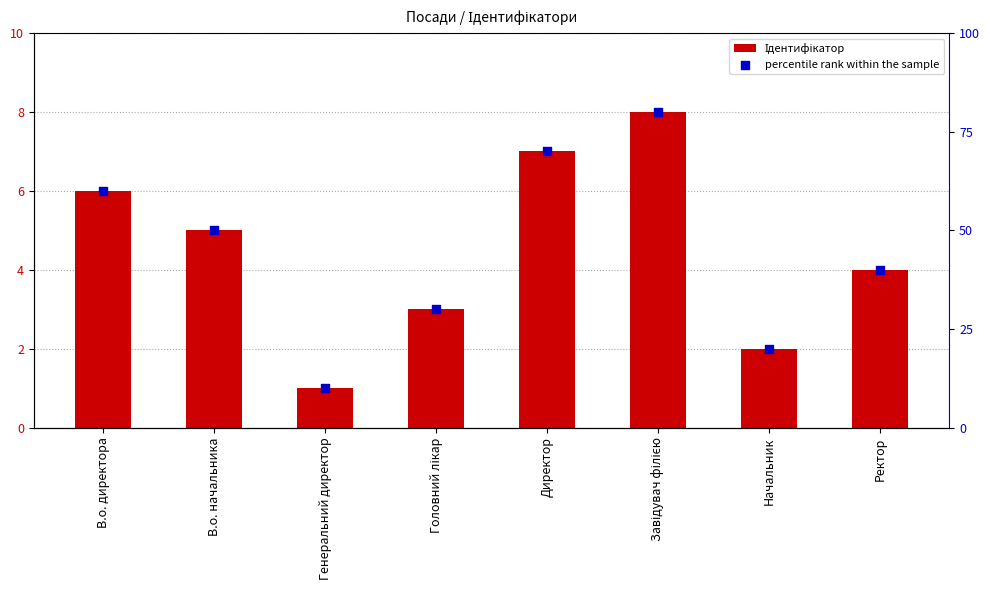

Which series has the largest Y range (max minus min)?

percentile rank within the sample